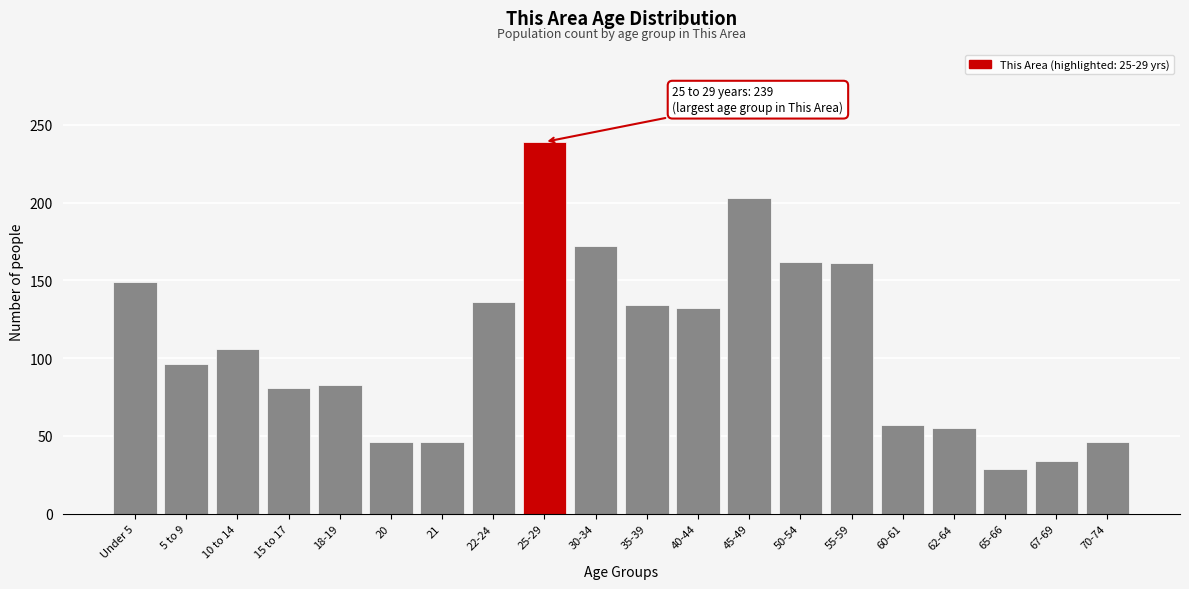

The chart shows a value of 21 at 18-19. True or false?

False